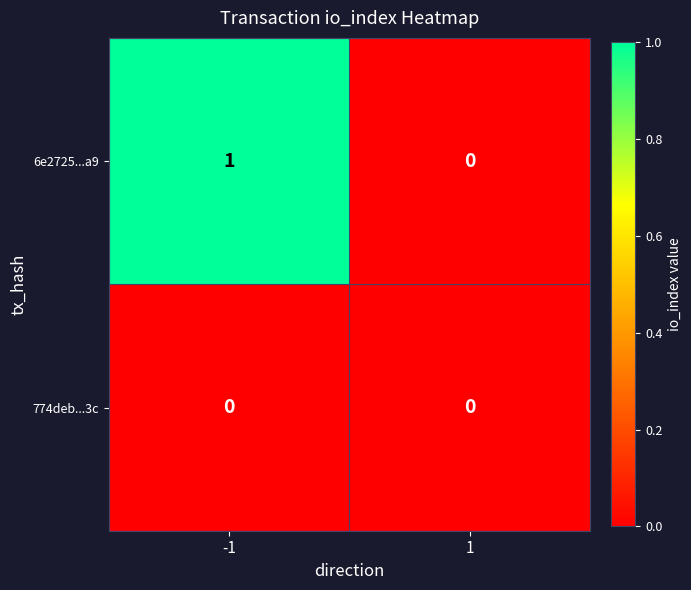

Which label corresponds to the largest value in the chart?

-1